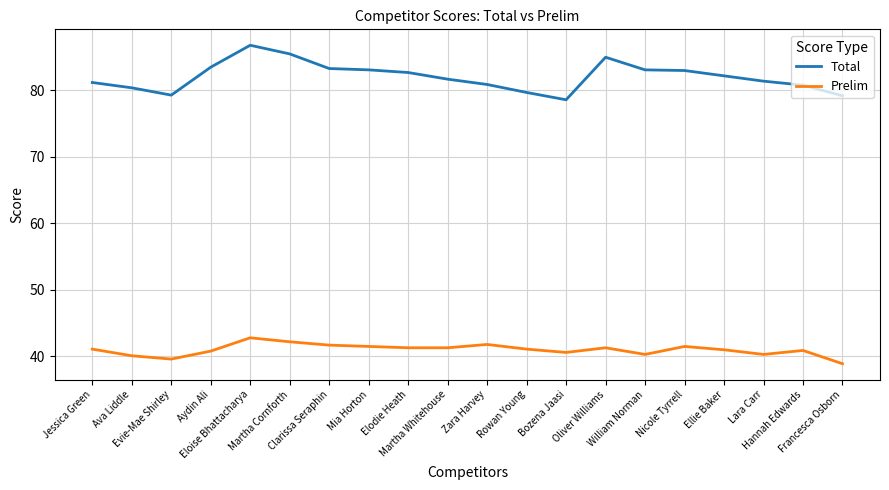

Rank the series by their maximum value, from highest to lowest.

Total, Prelim